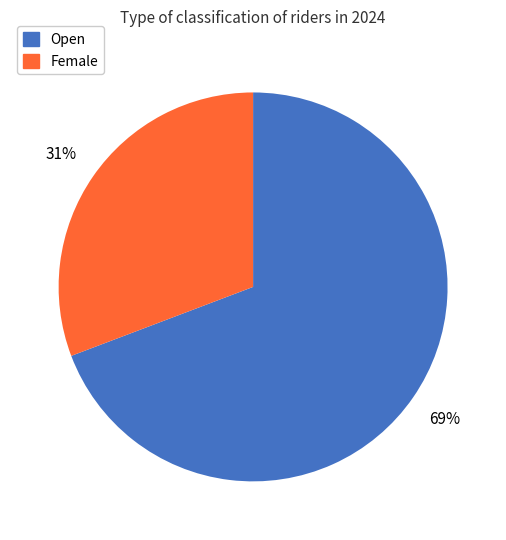

Do Open and Female together represent more than half of the pie?

Yes